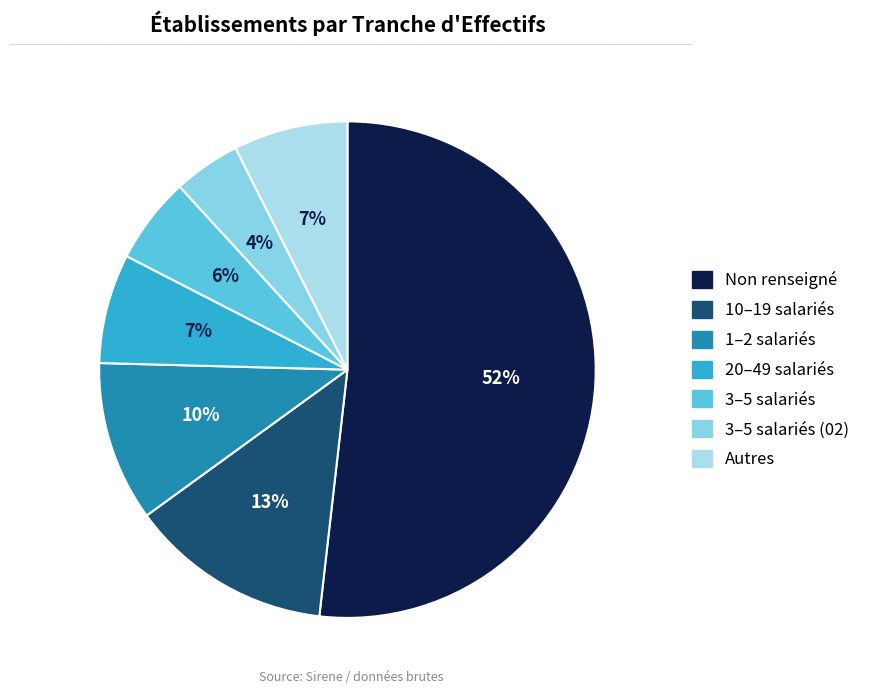

Count the number of slices in the pie.

7